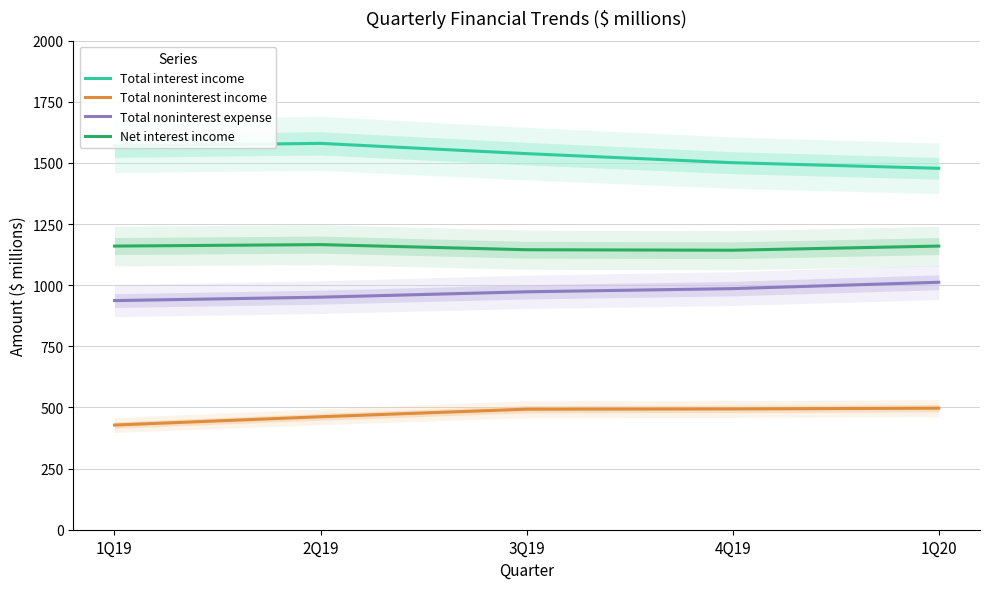

How many lines are shown in the chart?

4